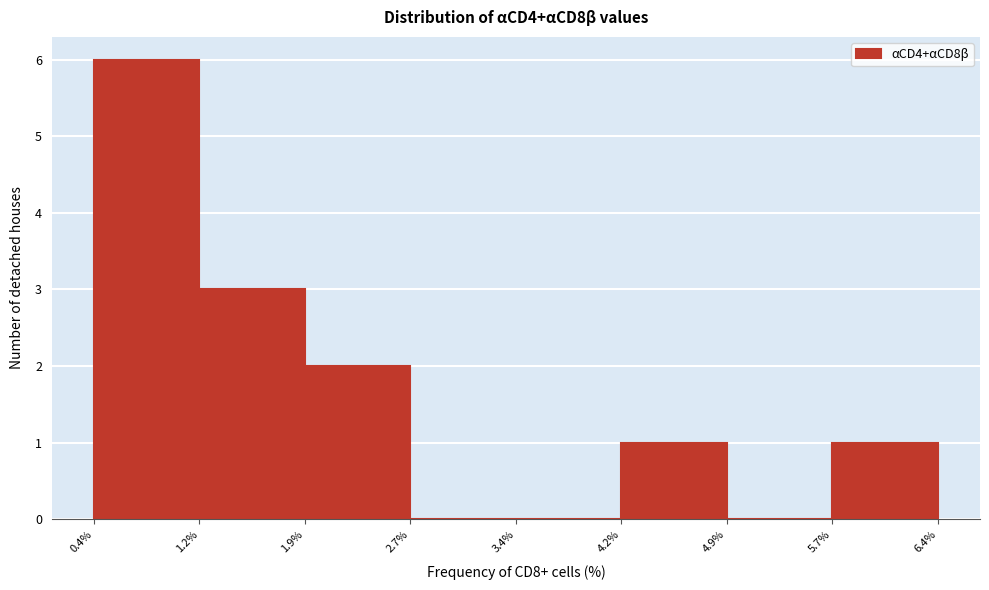

What is the height of the bar covering 1.9% to 2.7% on the x-axis? The values are not printed on the chart, so give them approximately, as read against the axis.

2